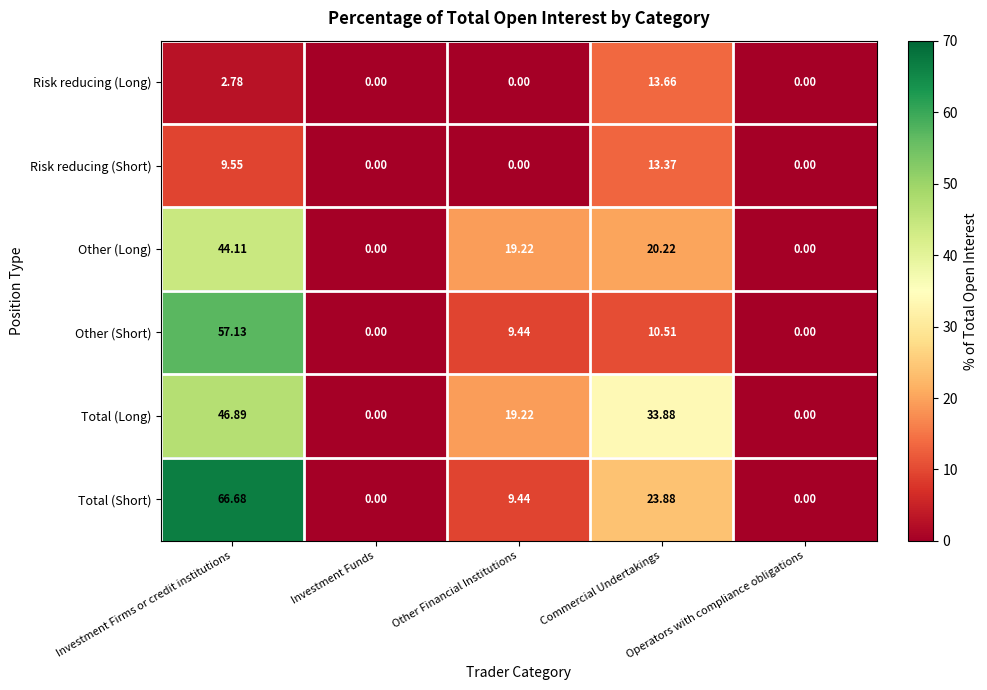

Rank the series by their maximum value, from highest to lowest.

Total (Short), Other (Short), Total (Long), Other (Long), Risk reducing (Long), Risk reducing (Short)